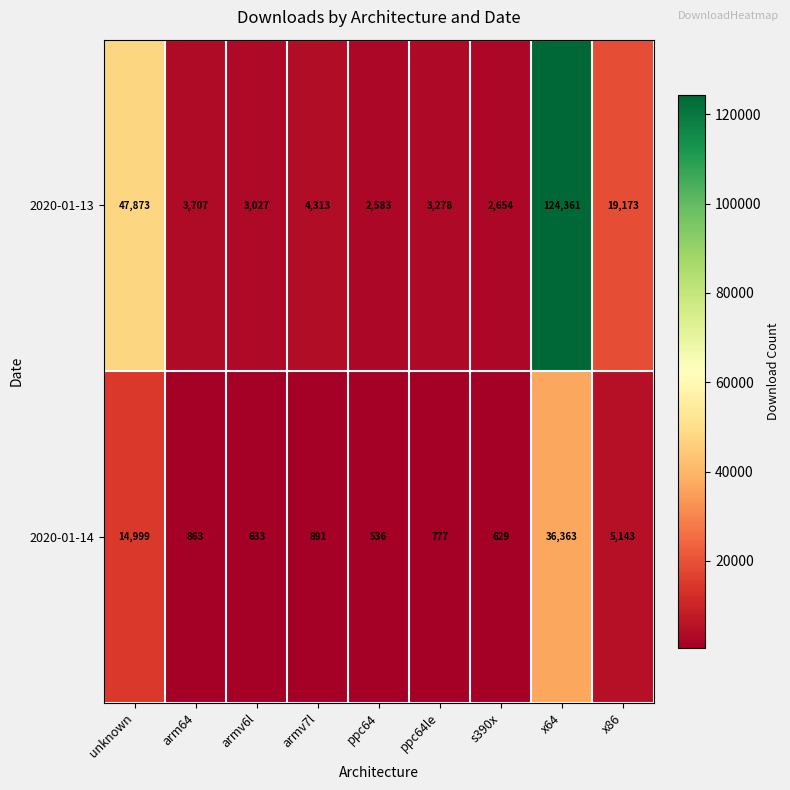

Rank the series at armv6l from lowest to highest value.

2020-01-14, 2020-01-13